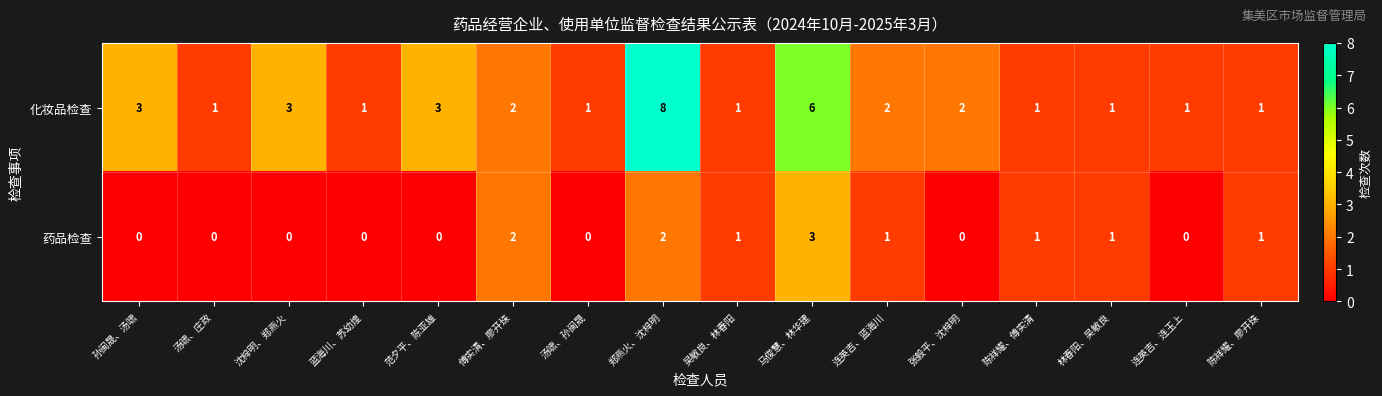

True or false: 化妆品检查 has a value of 2 at 连英吉、蓝海川.

True